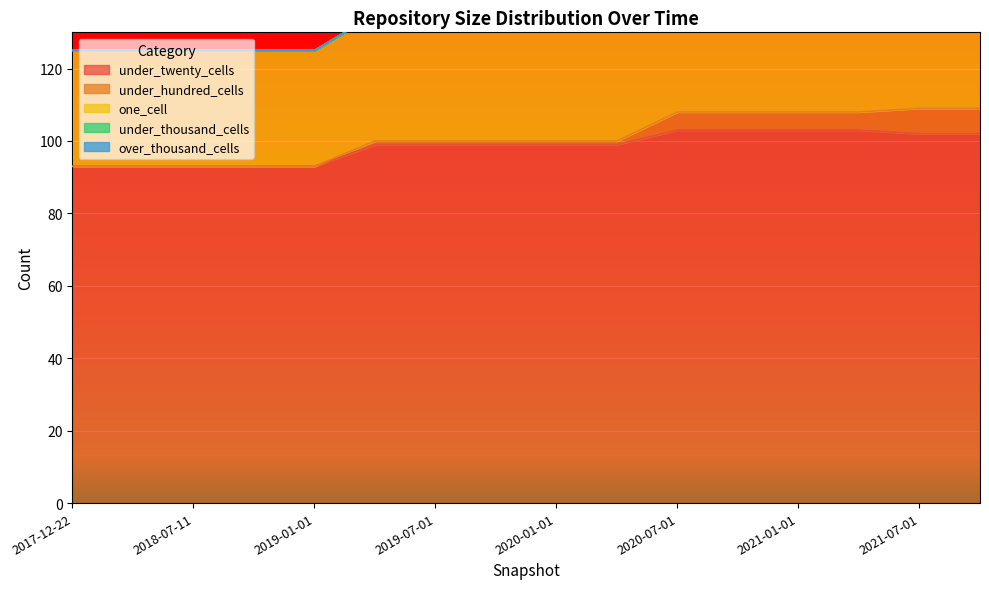

Is it true that under_thousand_cells equals 0 at 2019-01-01?

True